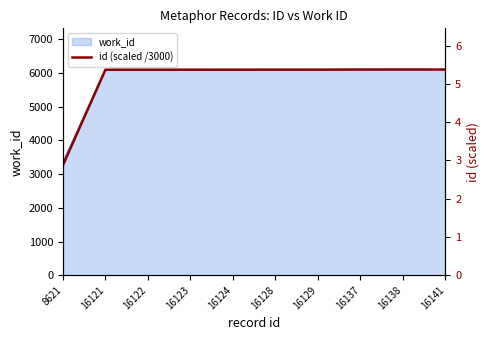

Does the chart display data point markers on the line(s)?

No